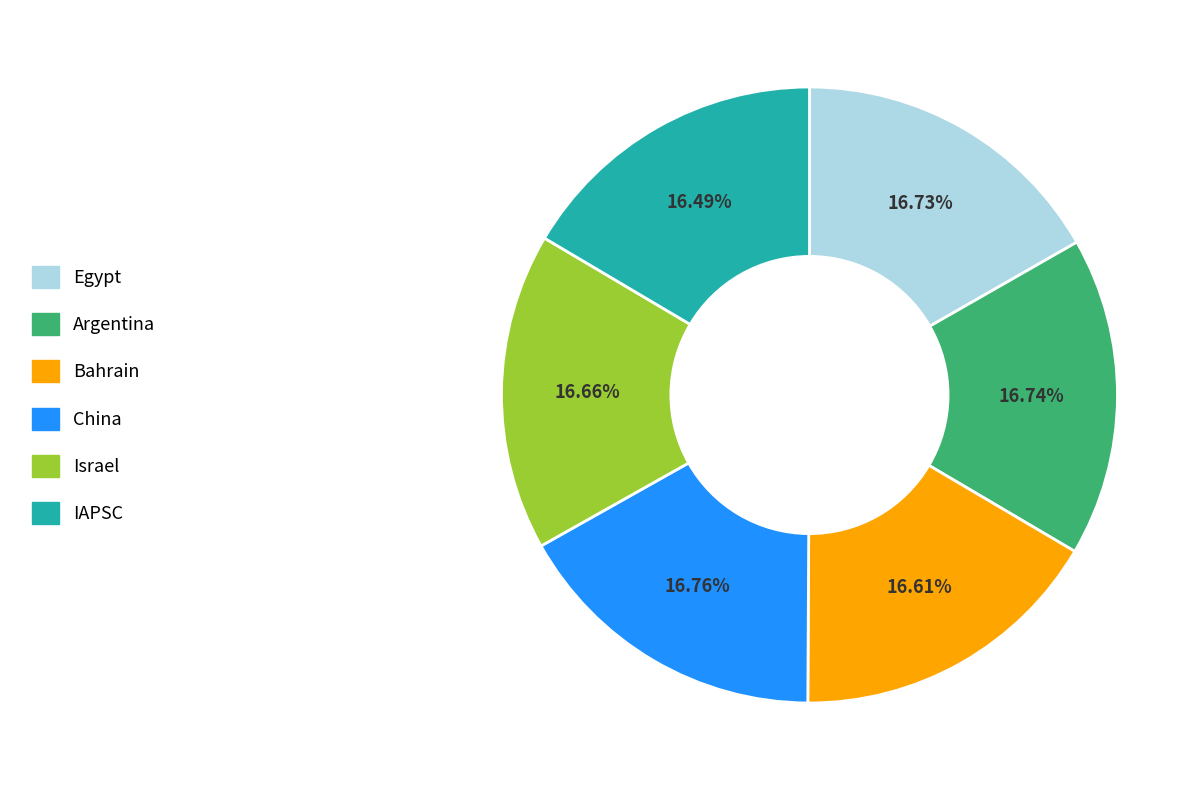

How many segments does this pie chart have?

6